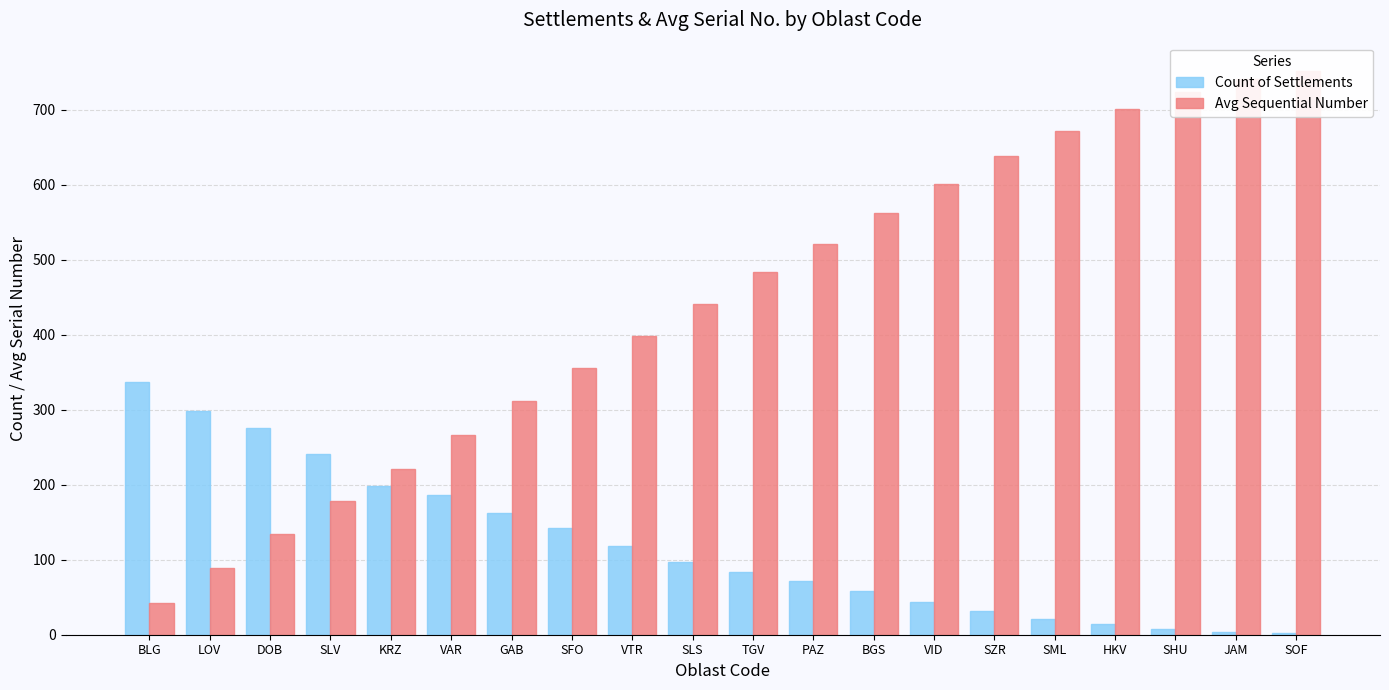

Rank the series by their average value, from lowest to highest.

Count of Settlements, Avg Sequential Number